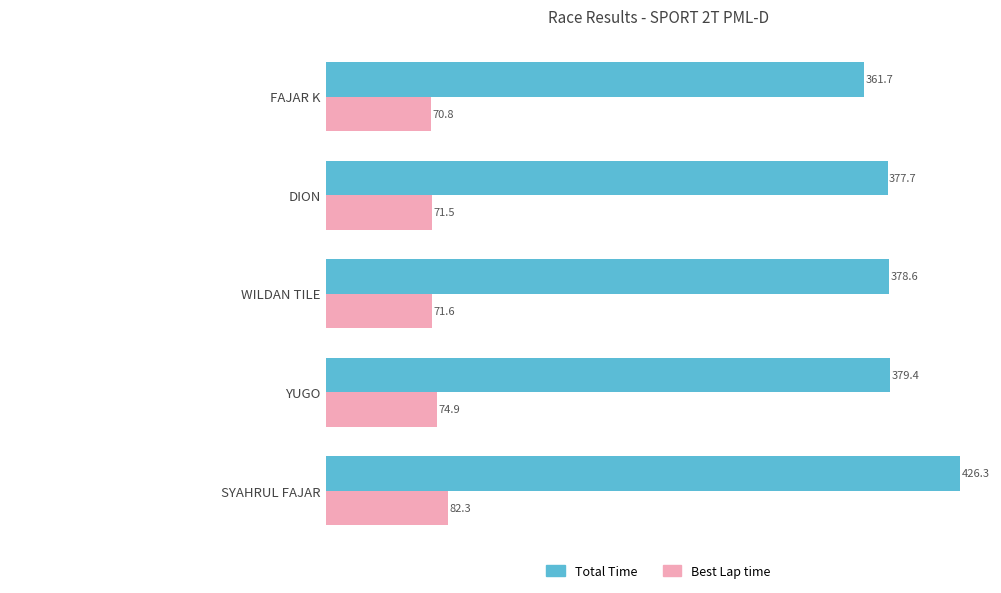

Which series has the largest total across all categories?

Total Time